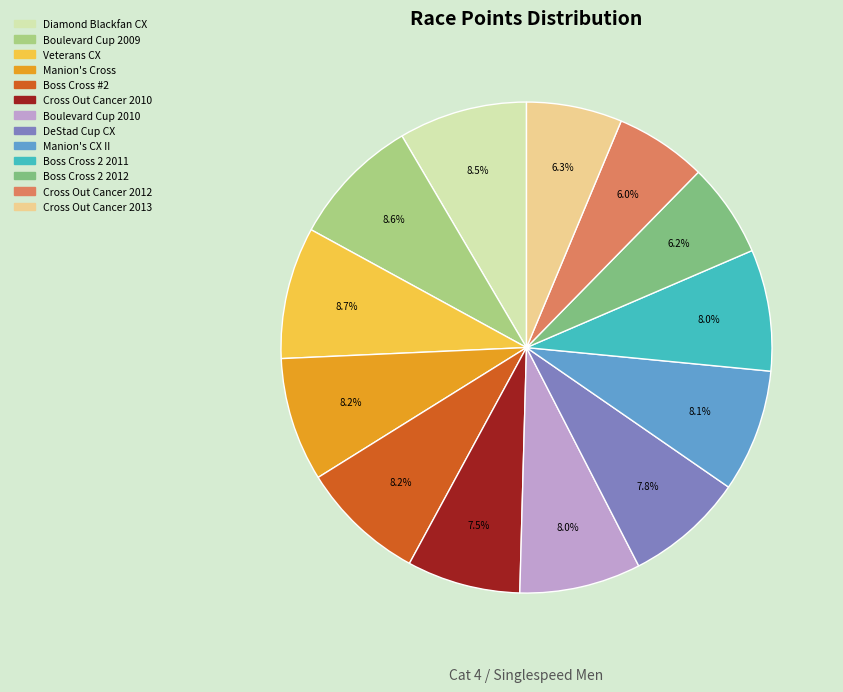

Is there any slice that represents more than half of the pie?

No